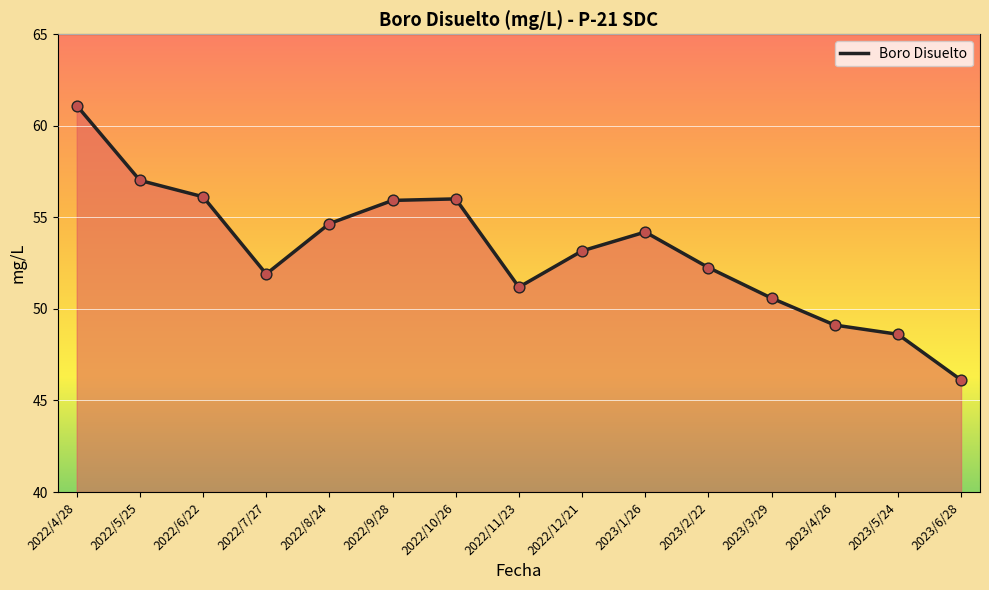

Between 2022/11/23 and 2023/5/24, which is larger?

2022/11/23